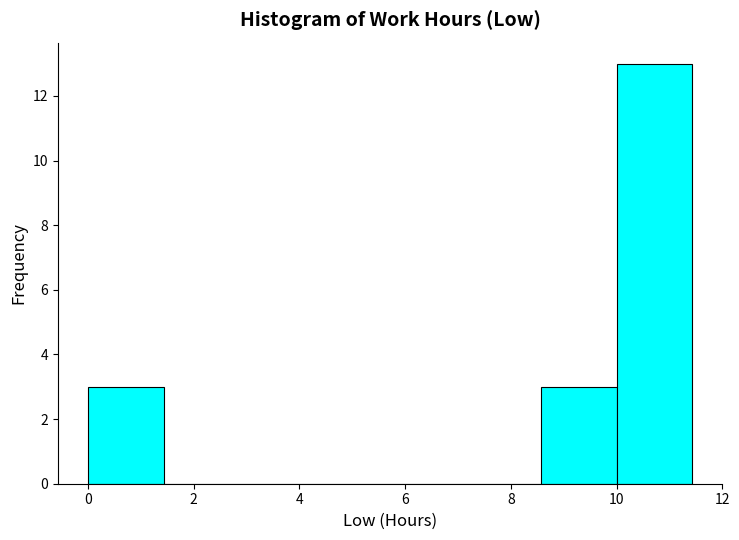

Over which range of the x-axis is the bar tallest?

10.0 to 11.4